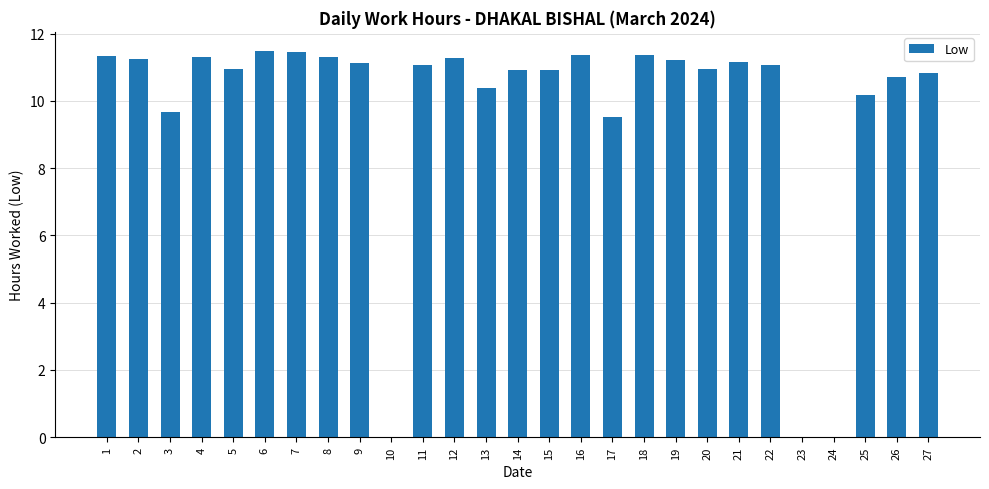

What is the sum of the values at 11 and 21?

22.2